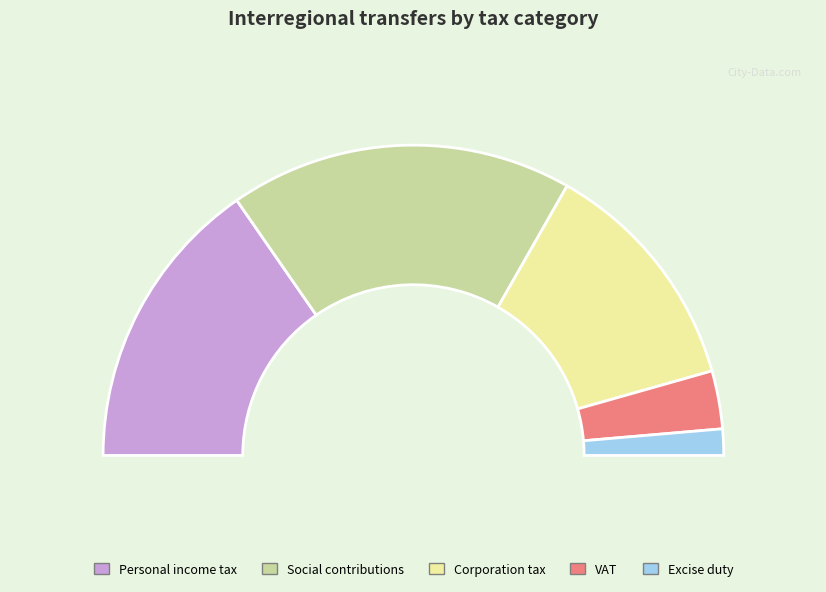

Is there a majority slice in this chart?

No